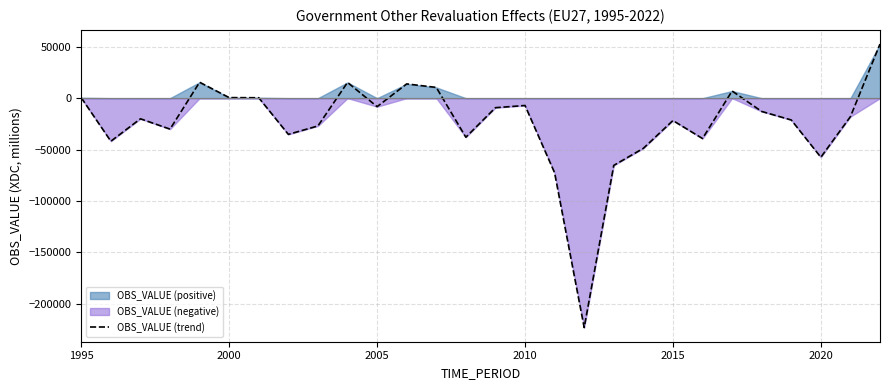

What is the maximum value for OBS_VALUE (trend)?

52658.1